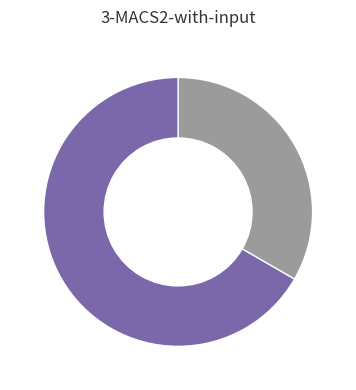

Is there a majority slice in this chart?

Yes